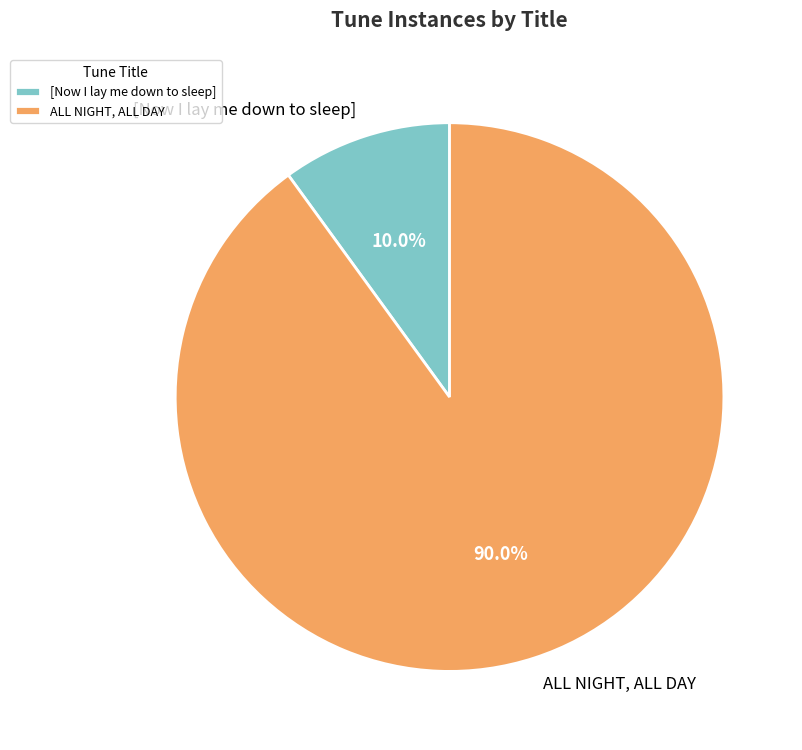

What percentage is the ALL NIGHT, ALL DAY slice, to the nearest percent?

90%